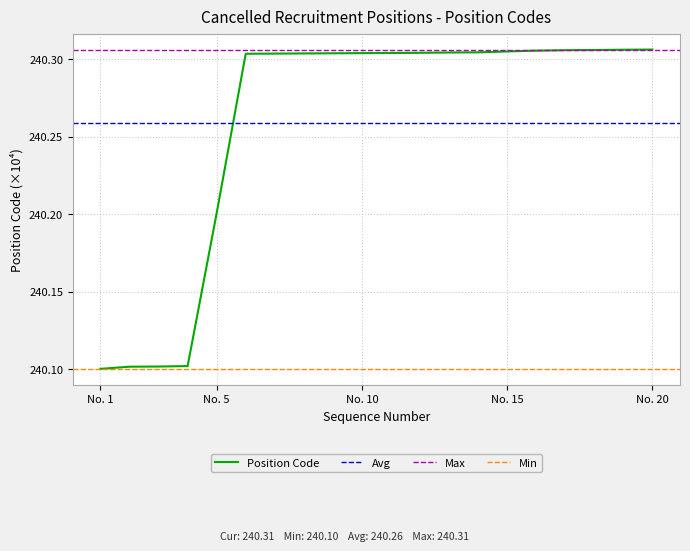

What is the lowest value of the Position Code series?

240.1